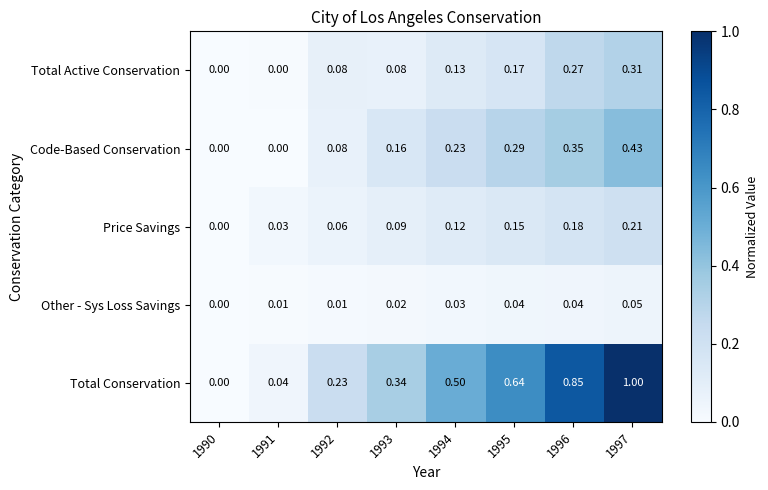

Is the value of Total Active Conservation at 1992 greater than the value of Total Conservation at 1991?

Yes